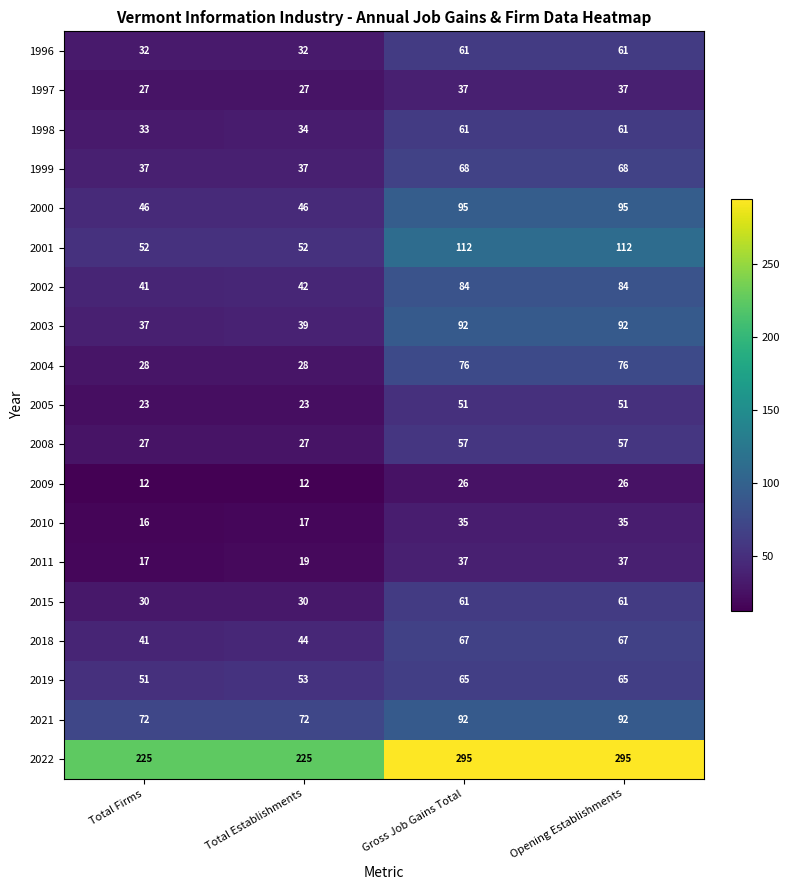

What is the difference between the maximum and minimum values in the 2008 series?

30